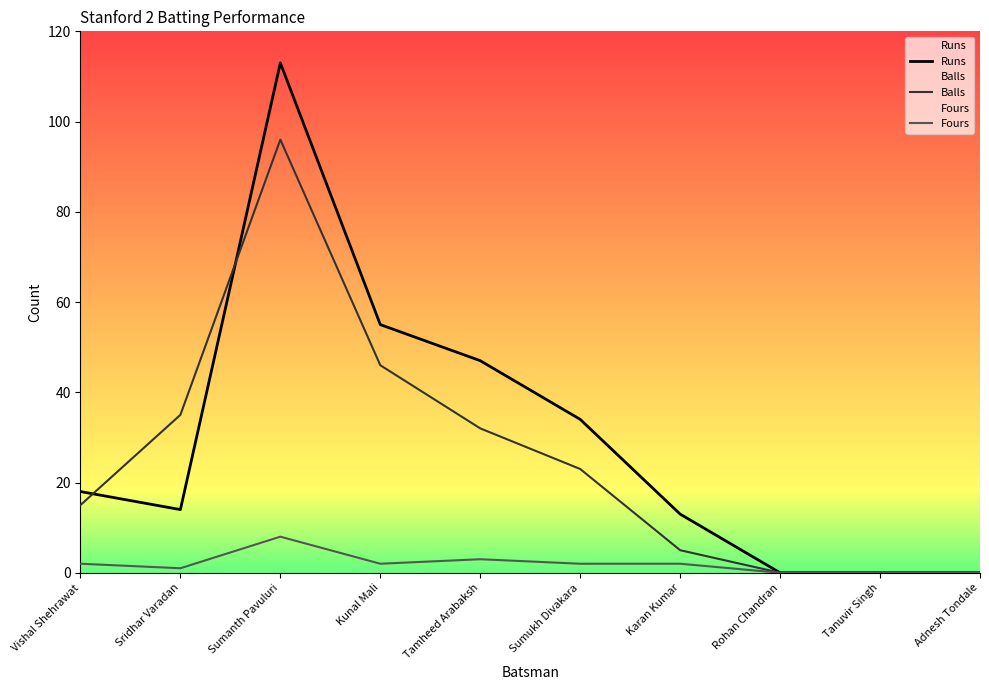

True or false: Fours and Balls intersect in this chart.

False